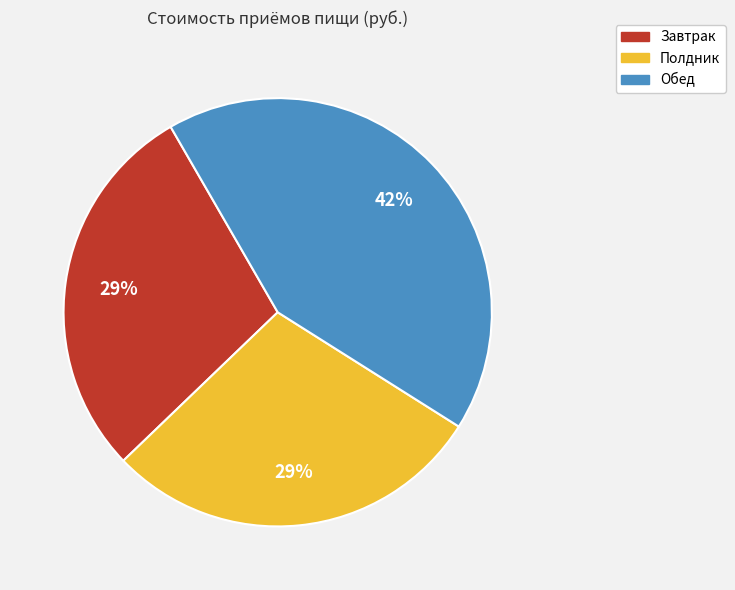

True or false: Полдник accounts for 16% of the total.

False